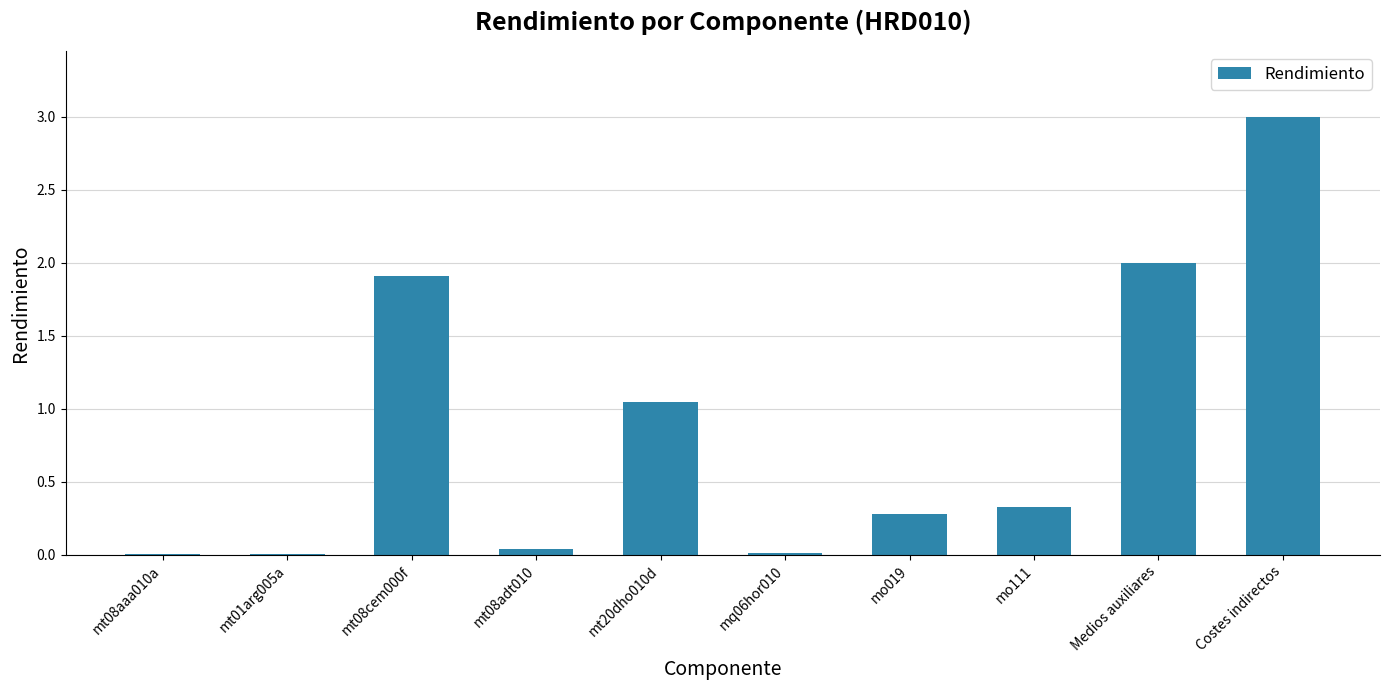

What is the sum of all values?

8.6